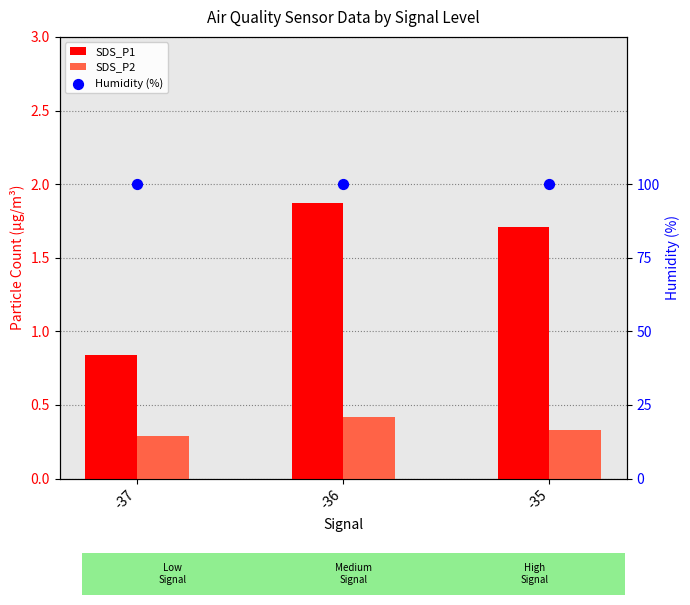

Which series has the largest total across all categories?

Humidity (%)